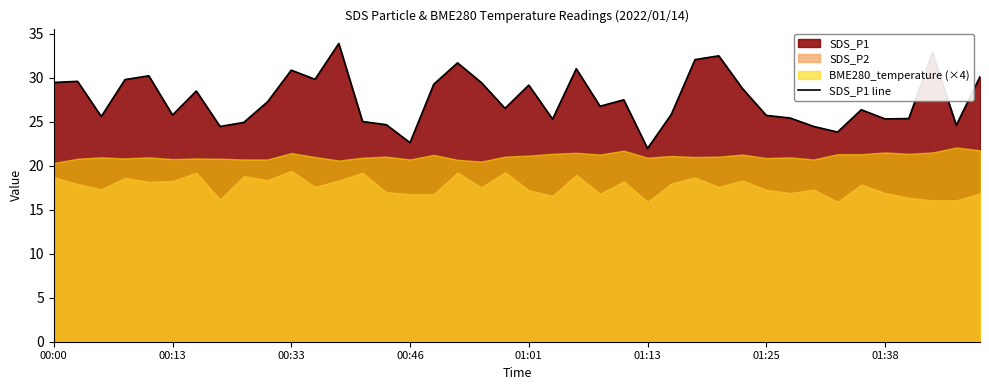

What is the sum of all values?

1104.5